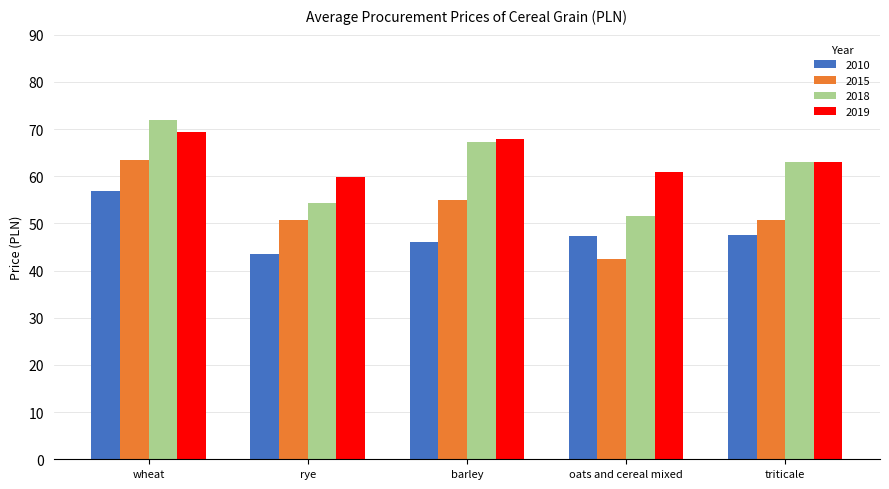

True or false: 2010 has a value of 47.5 at triticale.

True